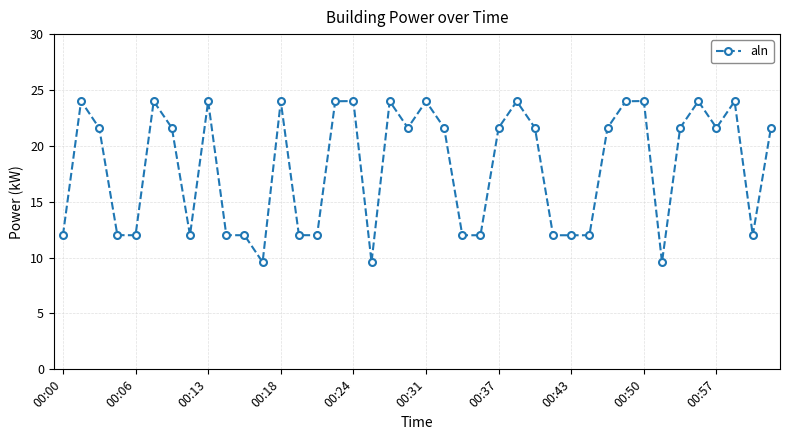

What is the sum of all values?

724.8